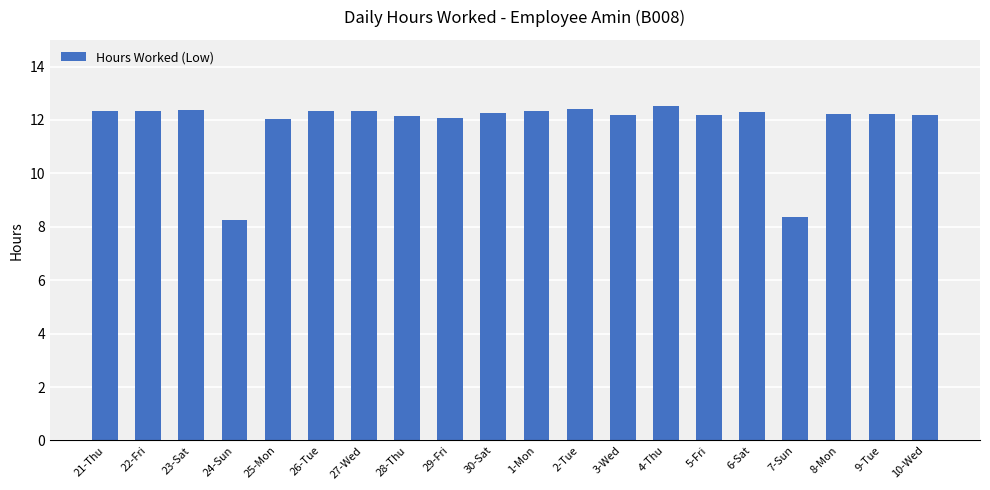

Are the bars horizontal?

No